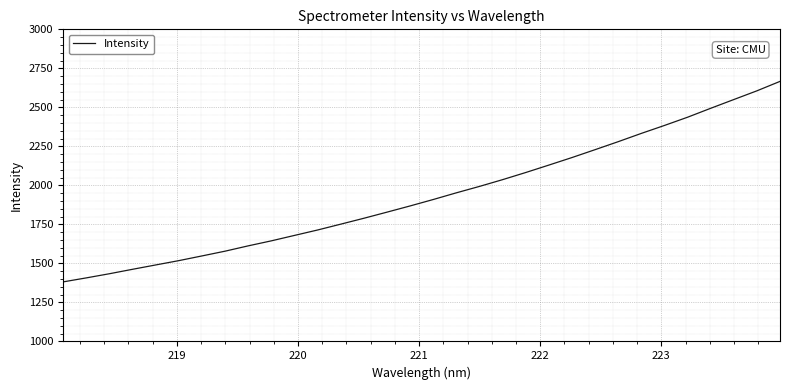

What is the minimum value shown in the chart?

1381.6